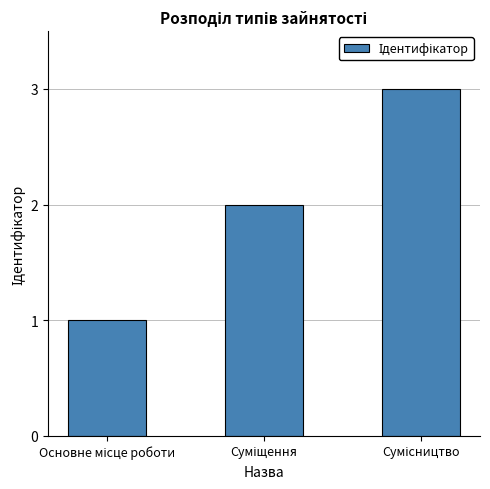

Reading left to right, transcribe all the data shown in this chart.

1	2	3